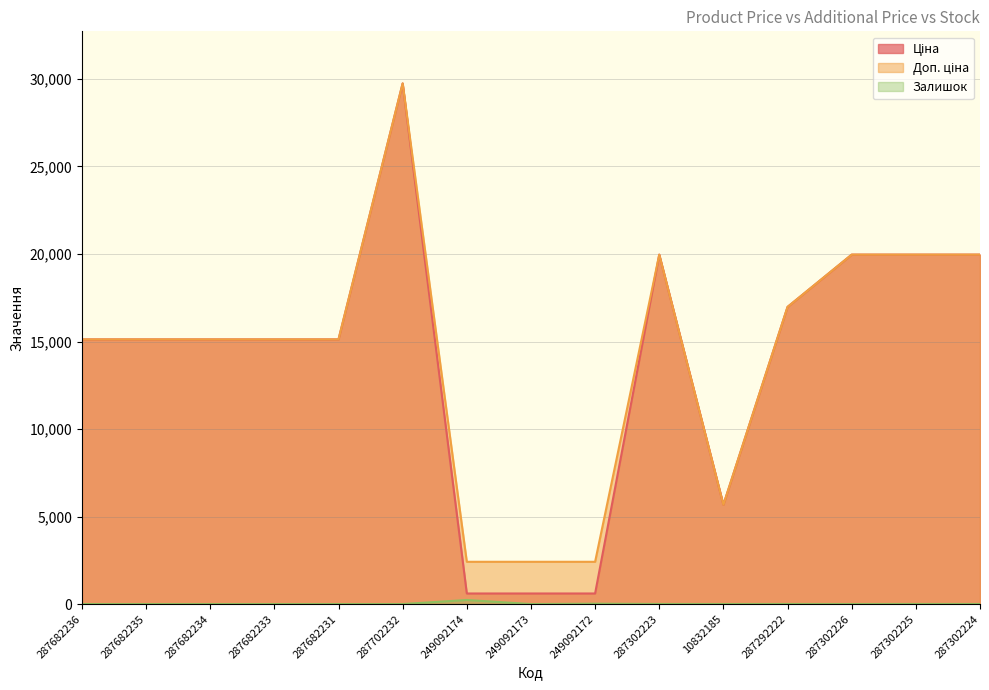

True or false: Ціна and Залишок intersect in this chart.

False